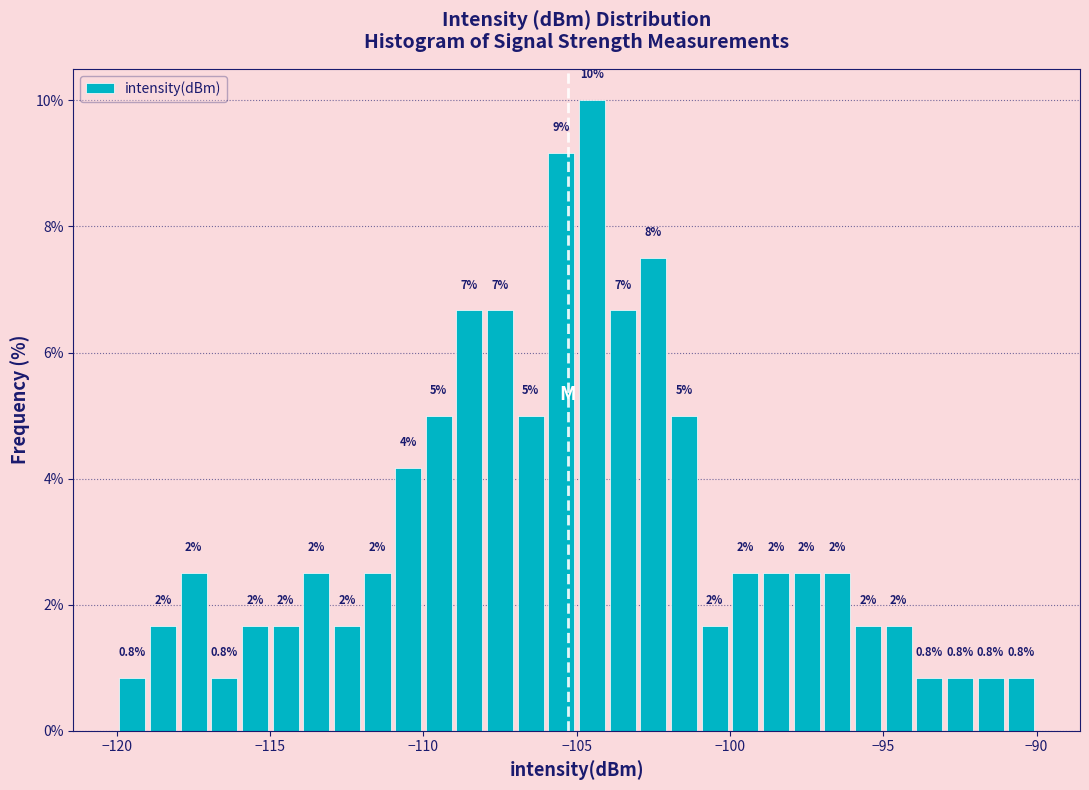

Read against the x-axis, roughly where is the centre of the tallest bar?

-104.5